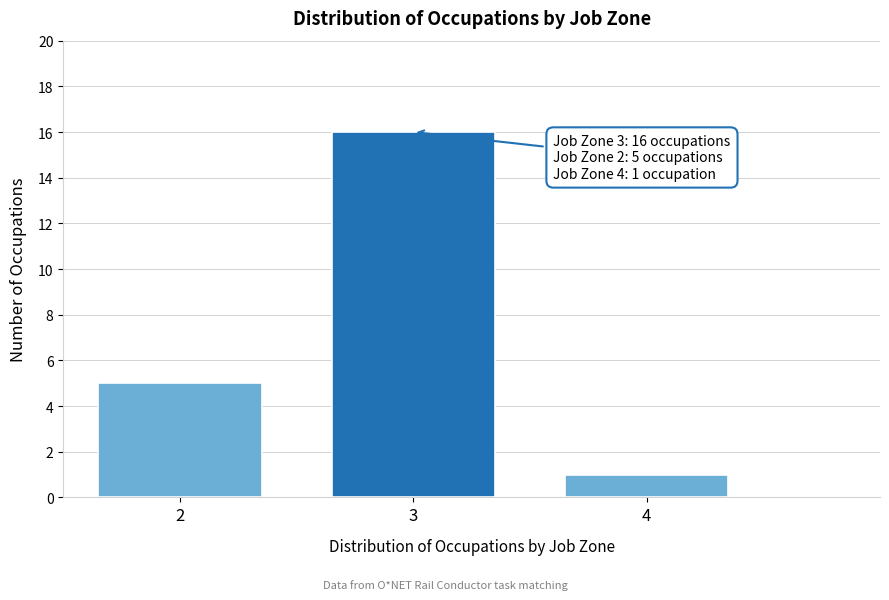

Which range on the x-axis has the tallest bar?

2.5 to 3.5